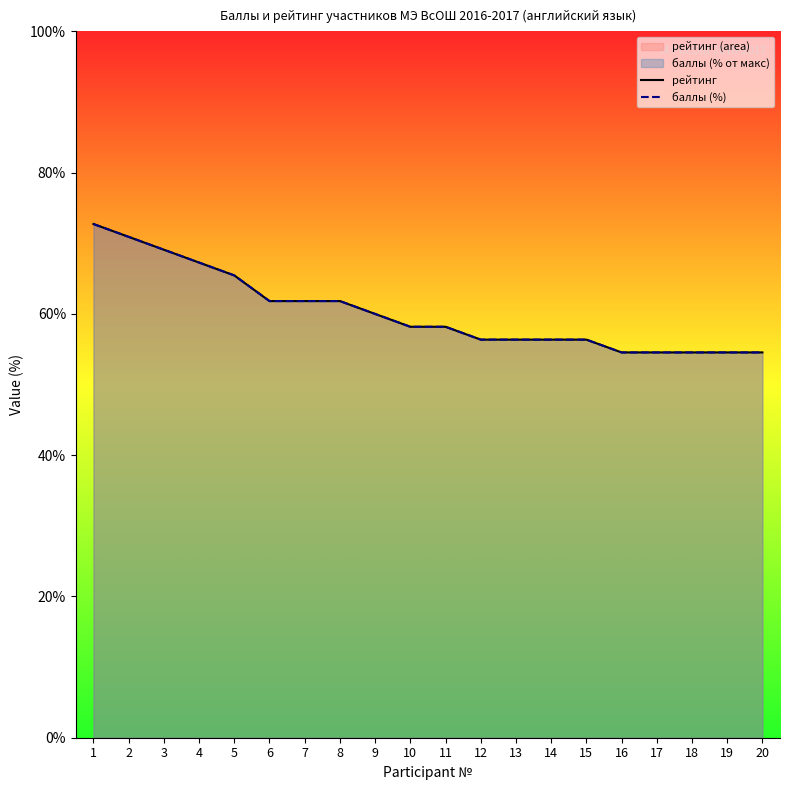

Which series has the largest total across all categories?

рейтинг